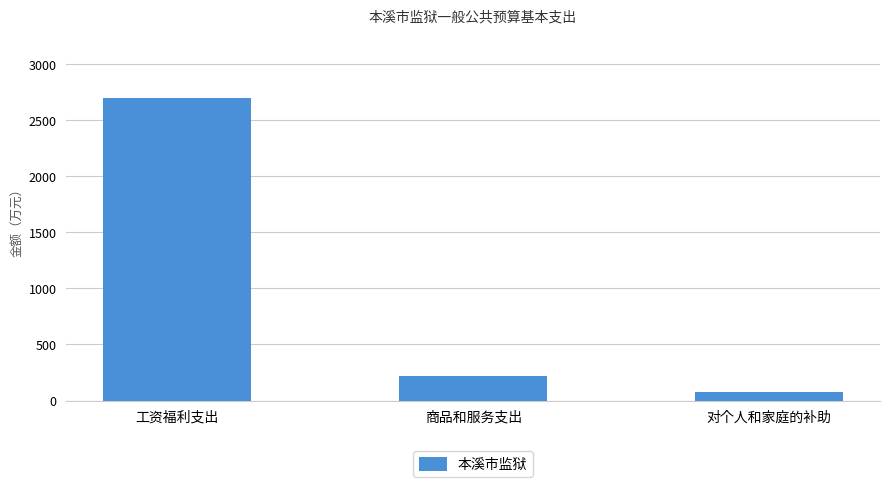

Reading left to right, transcribe all the data shown in this chart.

工资福利支出=2699.6	商品和服务支出=216.8	对个人和家庭的补助=74.2